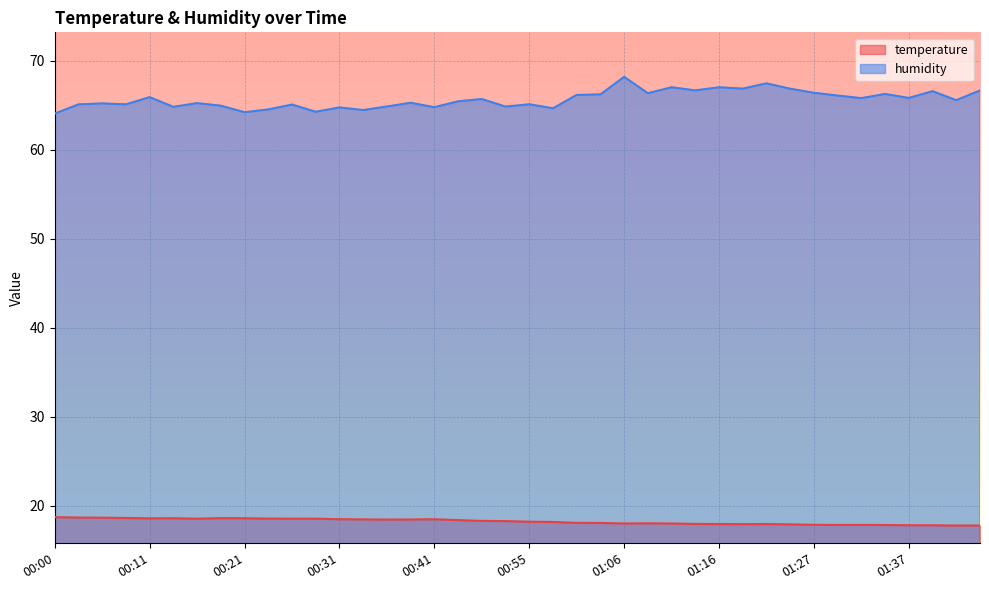

How many lines are shown in the chart?

2